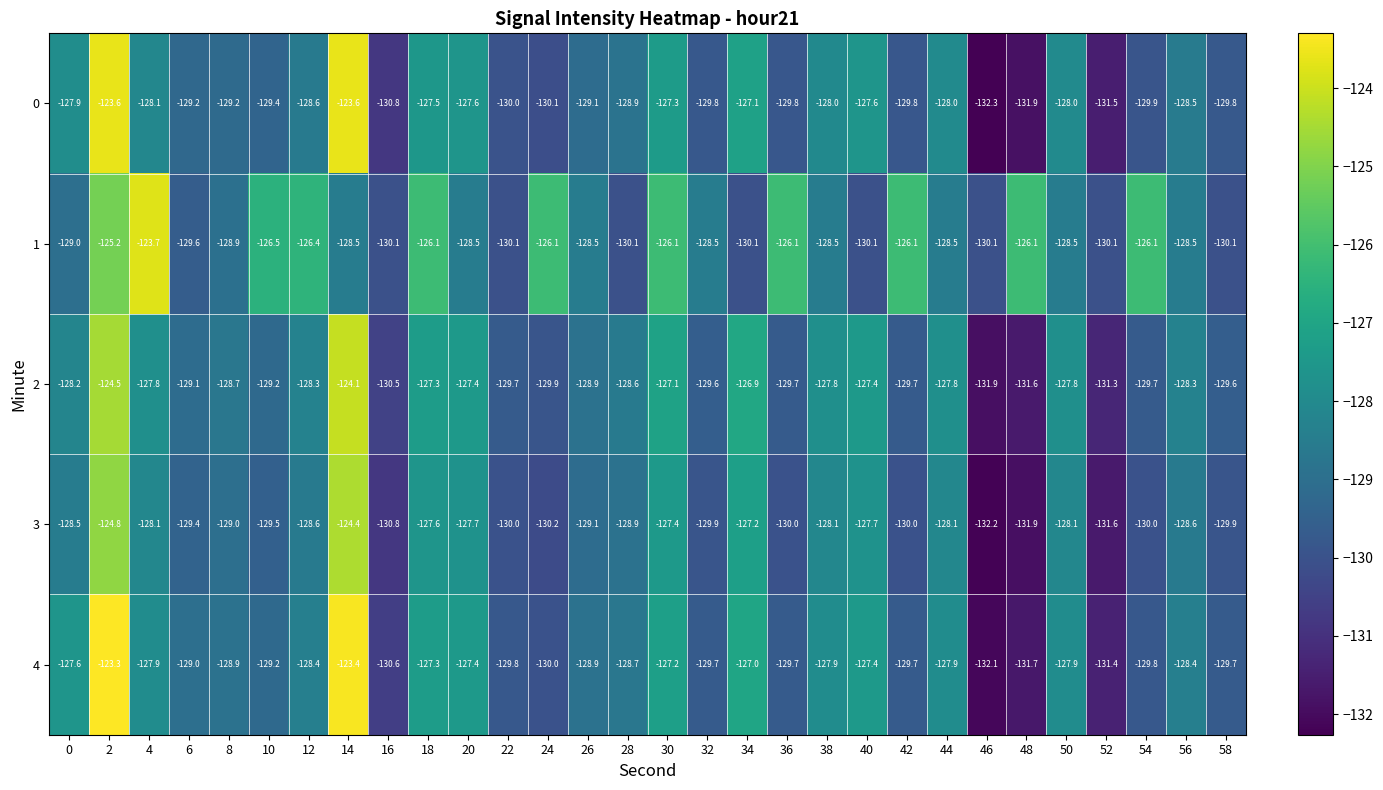

Which category has the lowest value across all series?

46